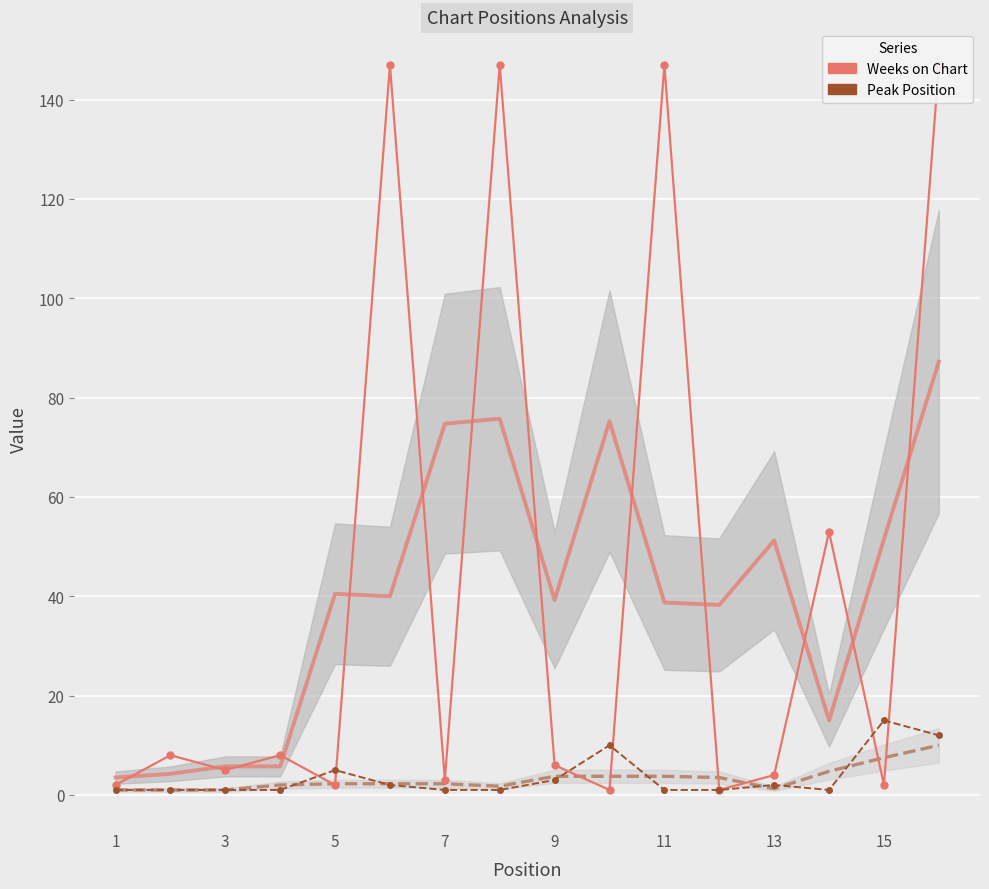

How many data points in Weeks on Chart (smooth) are less than 40?

8